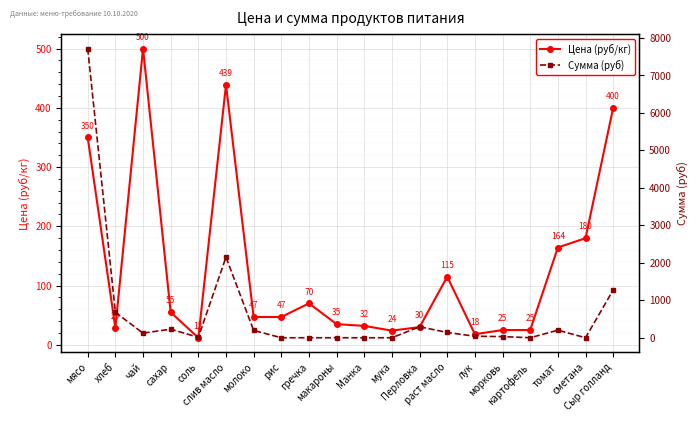

At which label does Сумма (руб) reach its peak?

мясо